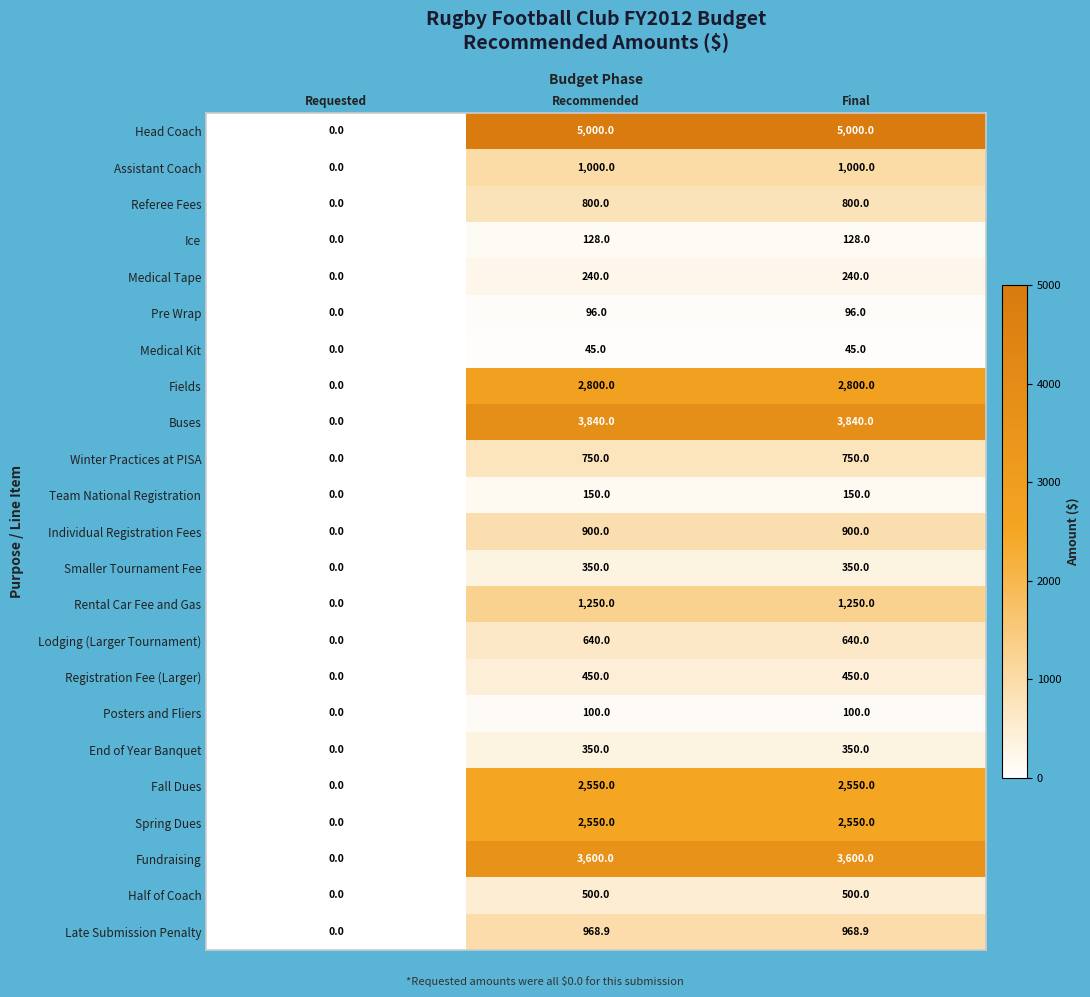

What is the sum of the Medical Tape values at Requested and Recommended?

240.0